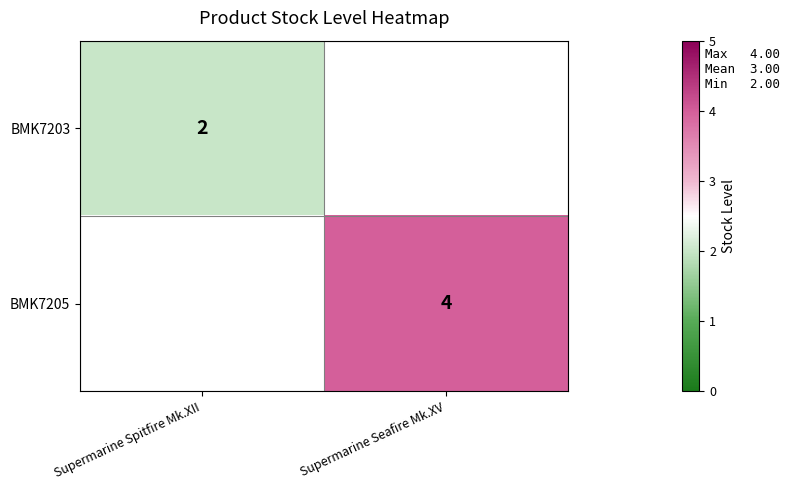

What is the greatest value displayed?

4.0